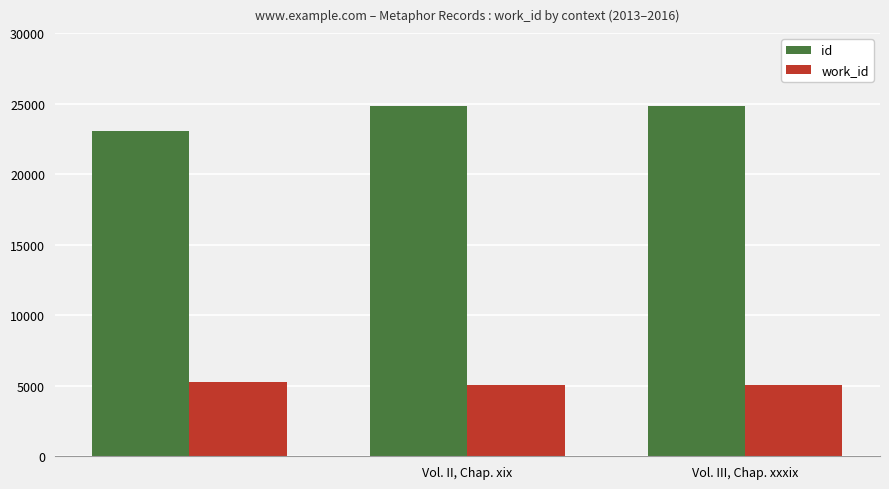

At how many categories does at least one series exceed 5725?

3